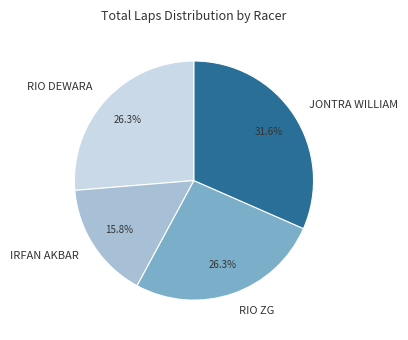

To the nearest percent, what is the average slice percentage?

25%